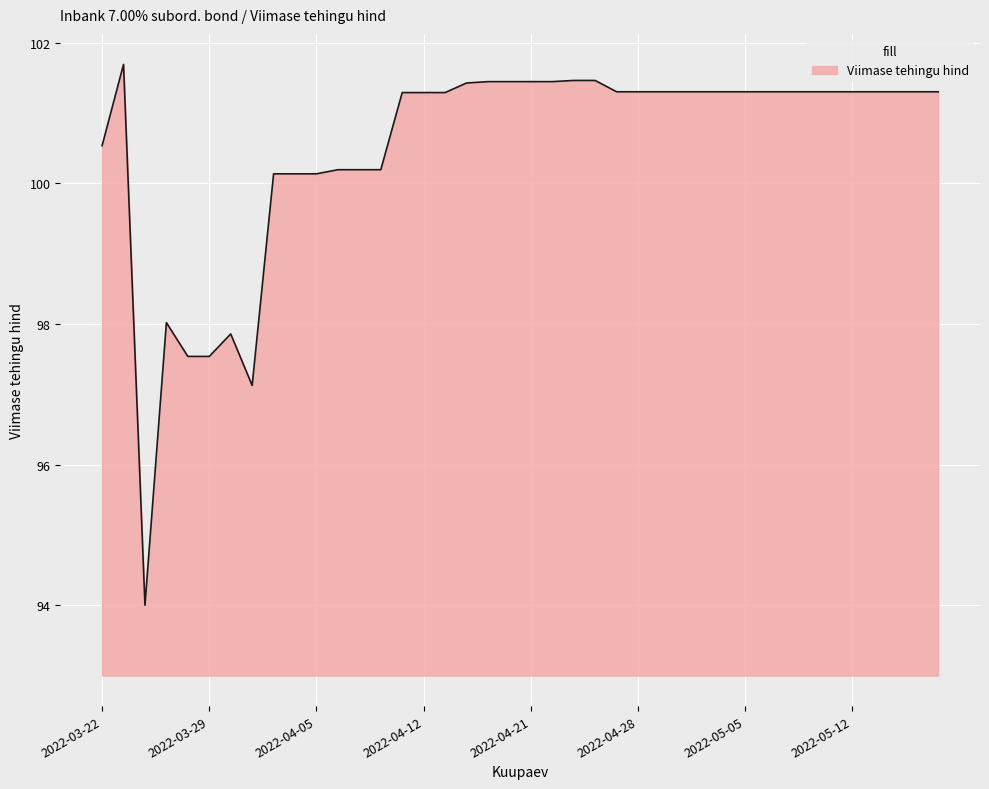

What is the difference between the maximum and minimum values?

7.7